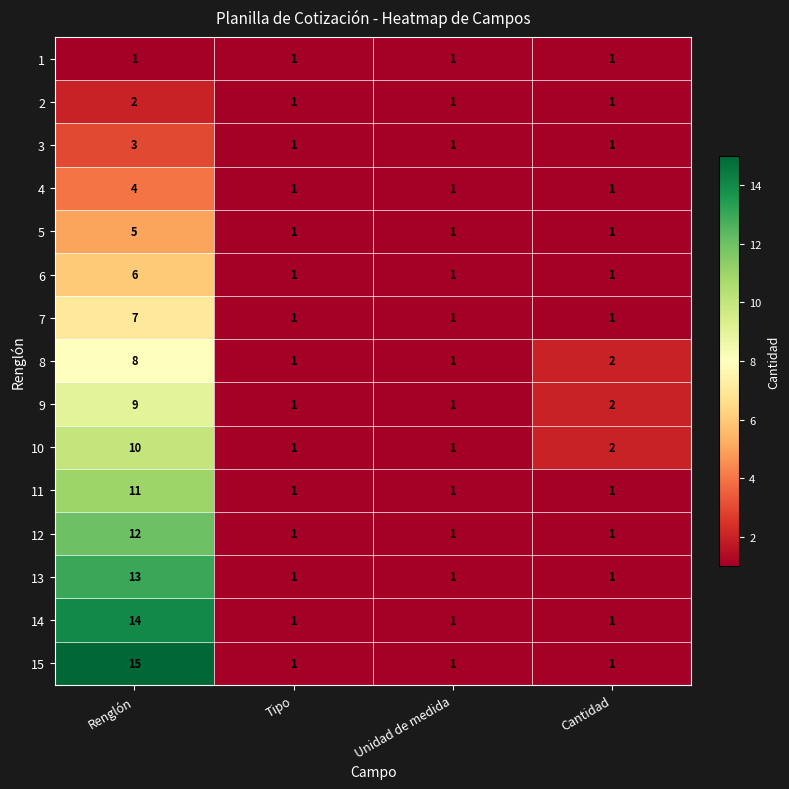

How many 14 values are between 1 and 14?

4